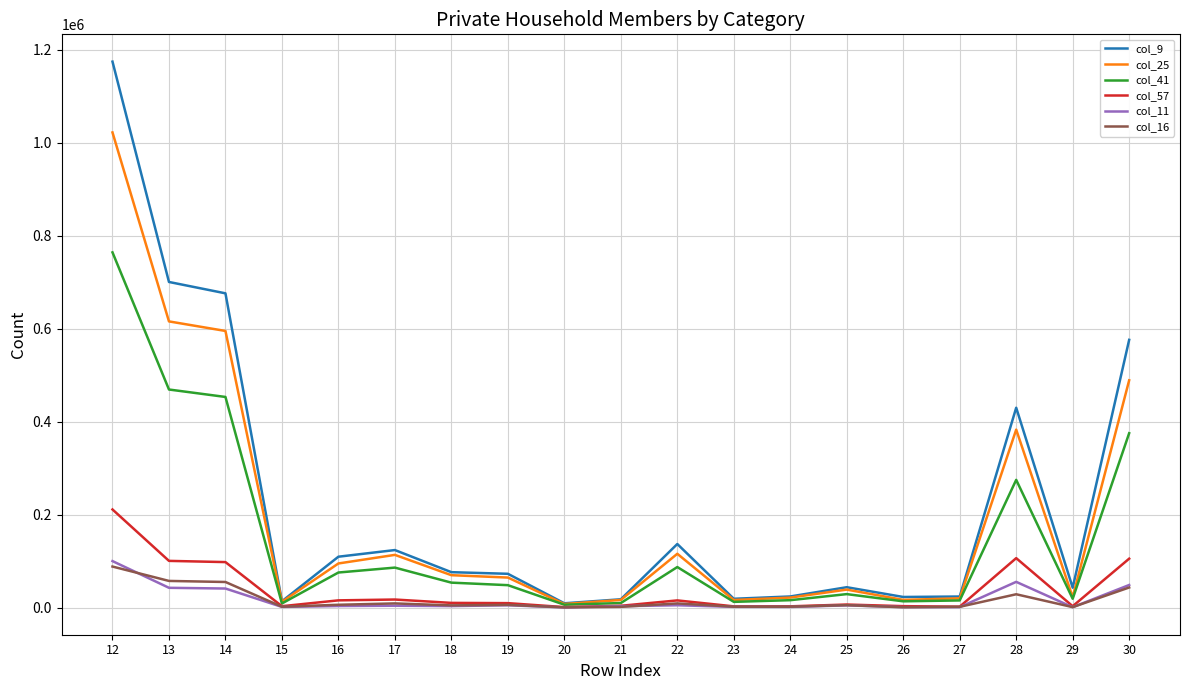

Which series has the largest range (max minus min)?

col_9